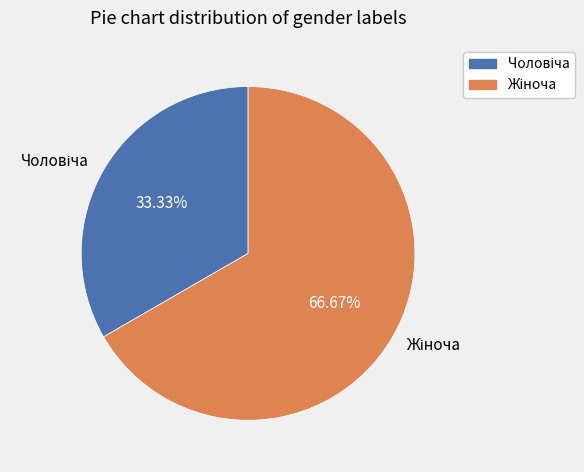

How many segments does this pie chart have?

2